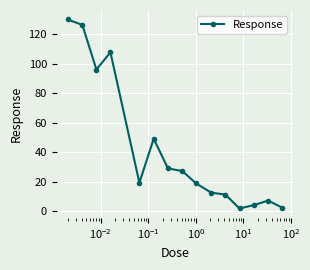

What is the sum of all values?

645.7